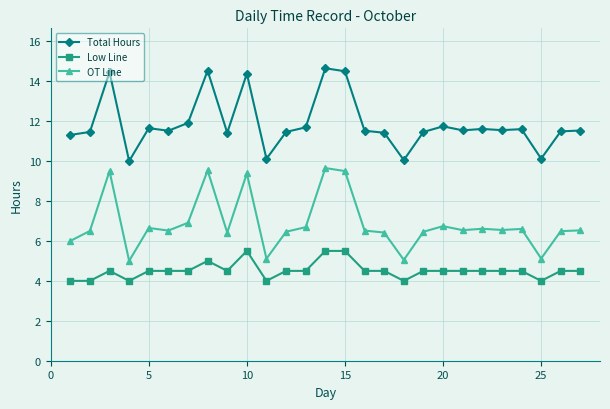

True or false: Low Line and OT Line intersect in this chart.

False